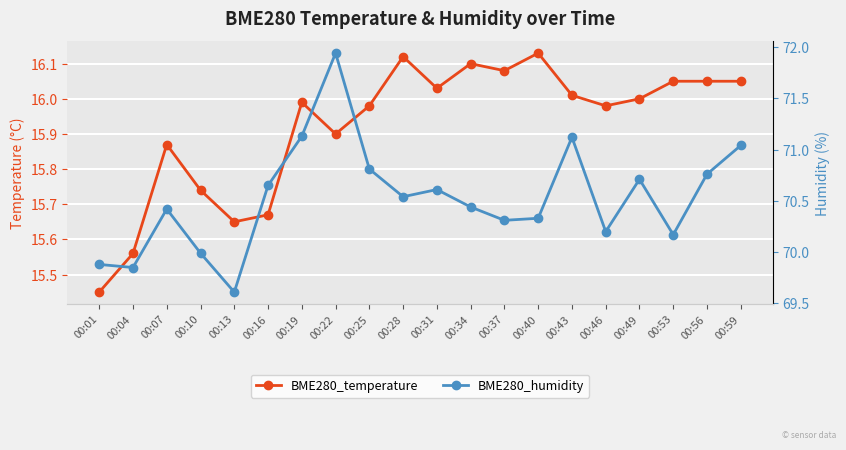

Which series has the widest spread of values?

BME280_humidity